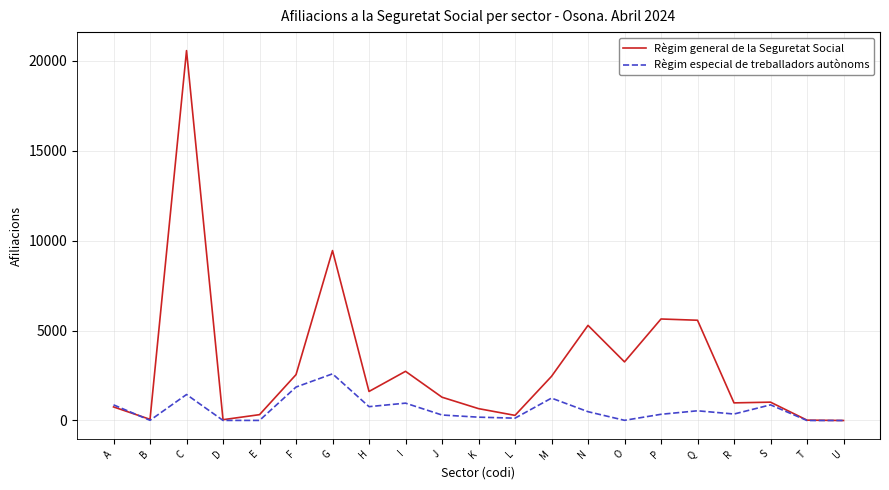

Read the Règim general de la Seguretat Social value at P, to the nearest 100.

5600